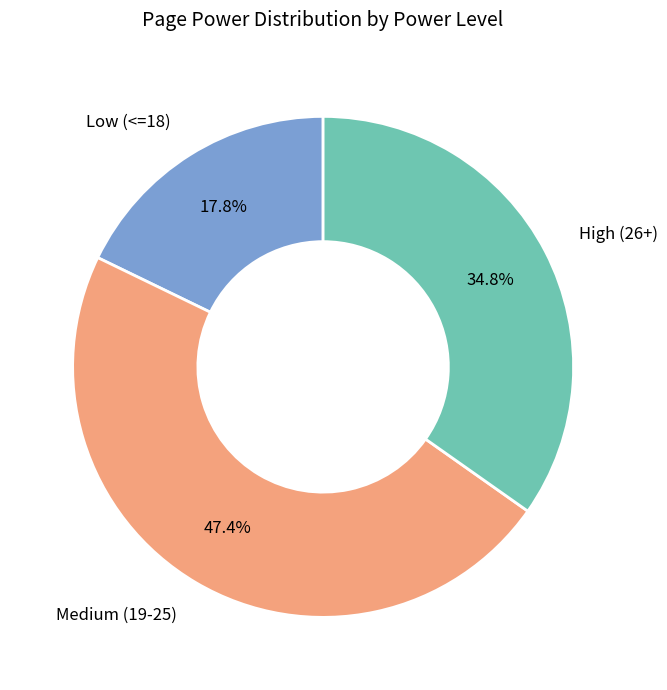

How many slices are in this pie chart?

3